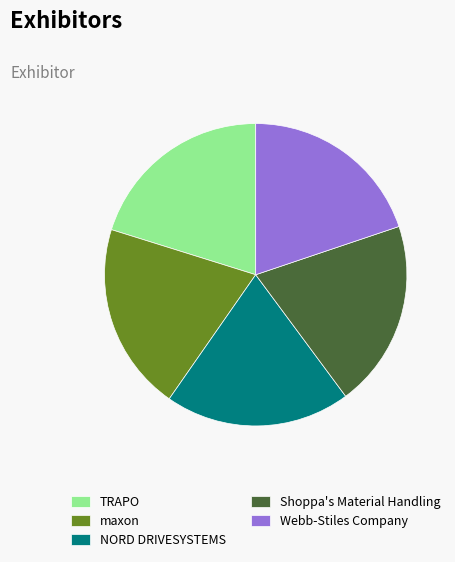

What is the ratio of the value at Webb-Stiles Company to the value at maxon?

1.0